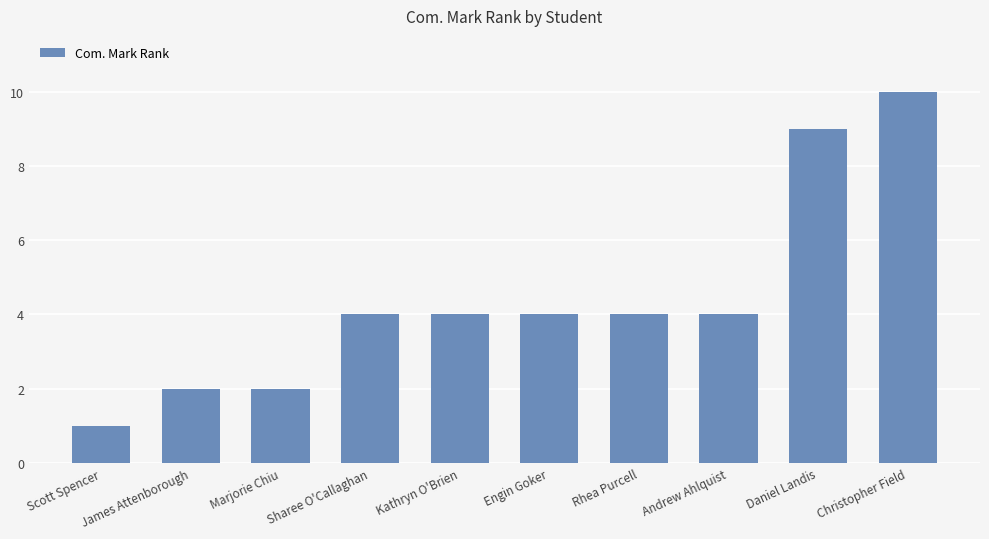

What is the change in value from James Attenborough to Rhea Purcell?

+2